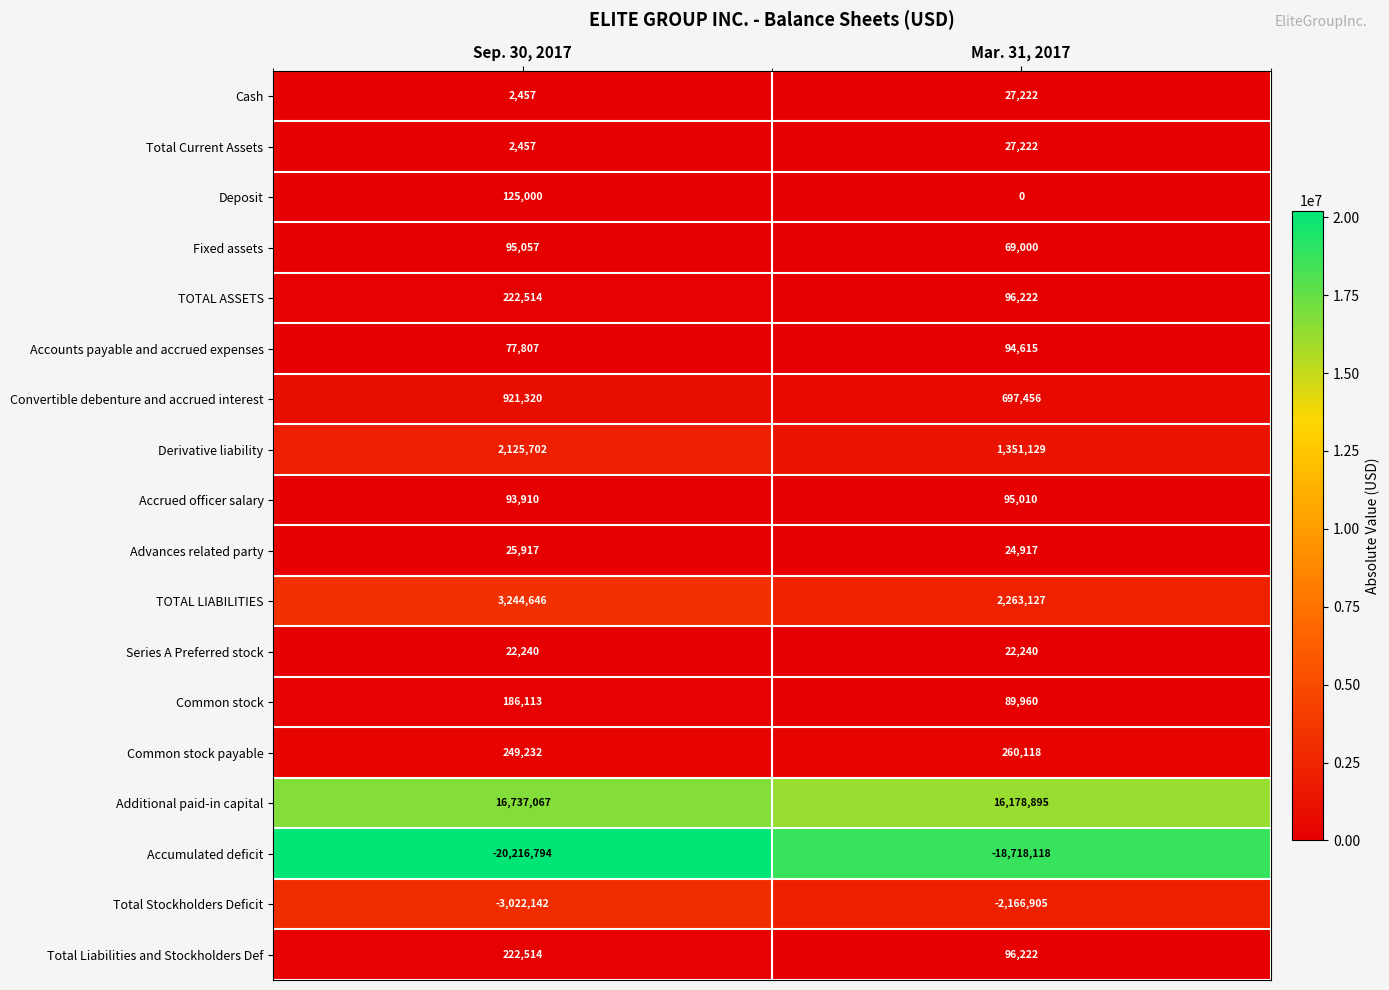

Is it true that Advances related party equals 14723 at Sep. 30, 2017?

False